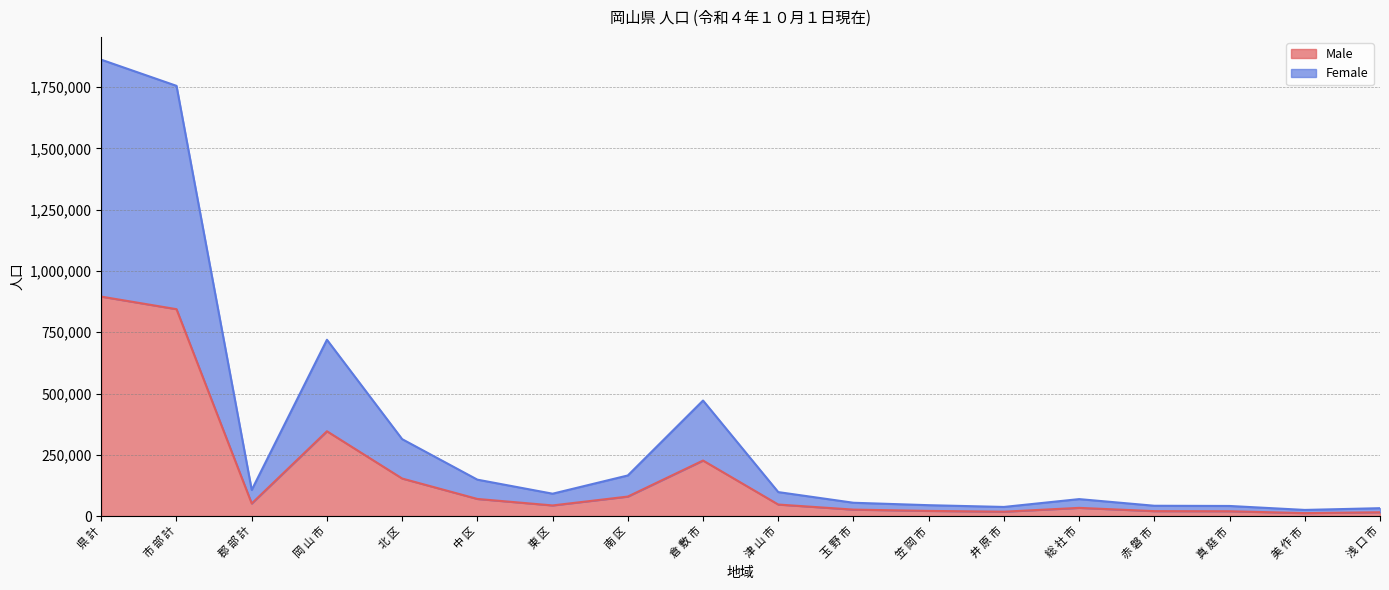

What is the maximum value for Male?

895409